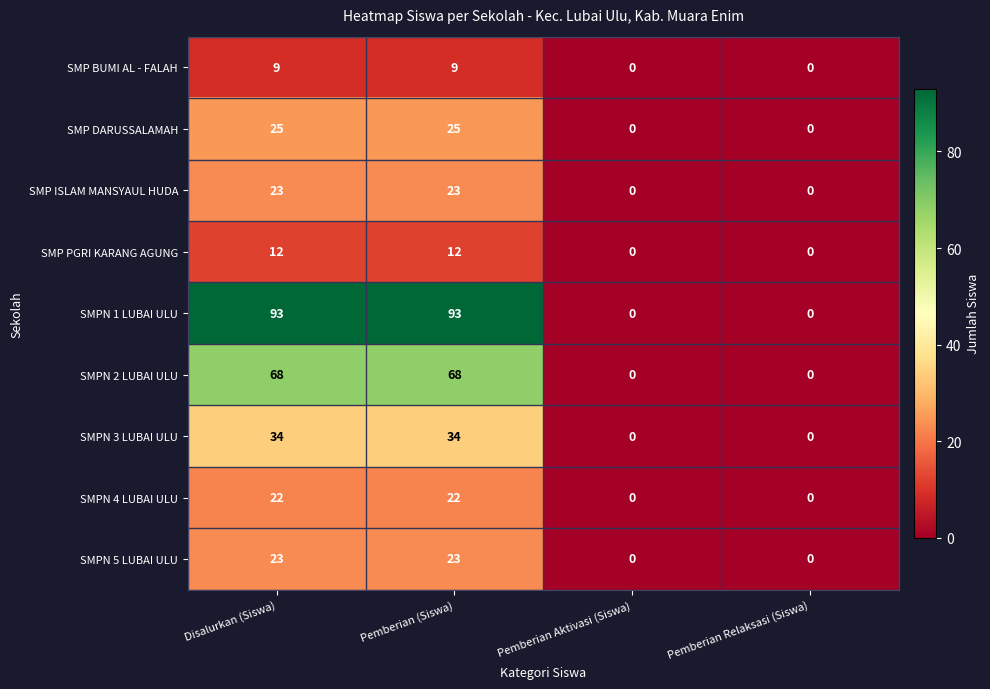

Read the SMP BUMI AL - FALAH value at Pemberian (Siswa).

9